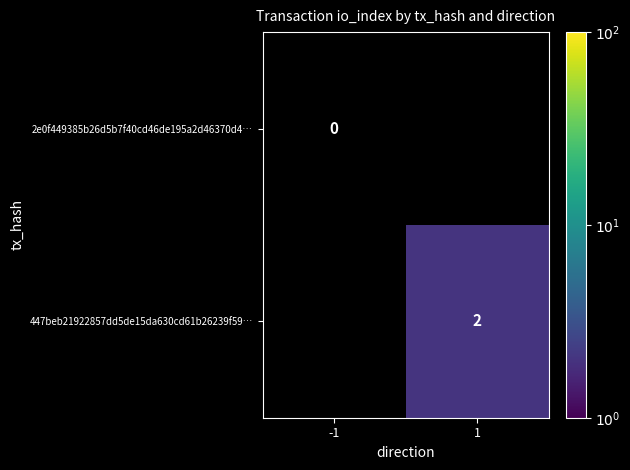

Which label corresponds to the largest value in the chart?

1